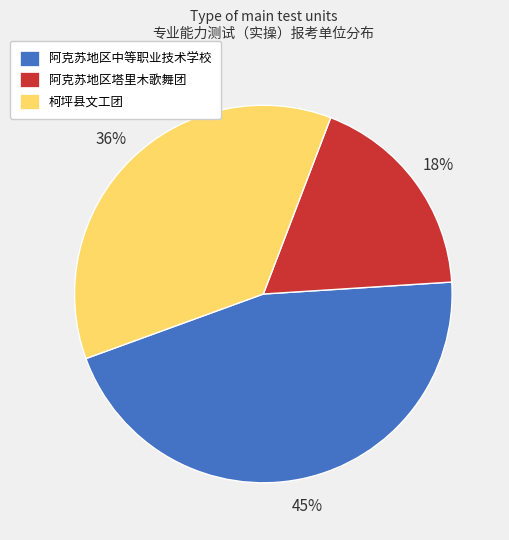

Does any single category account for the majority?

No